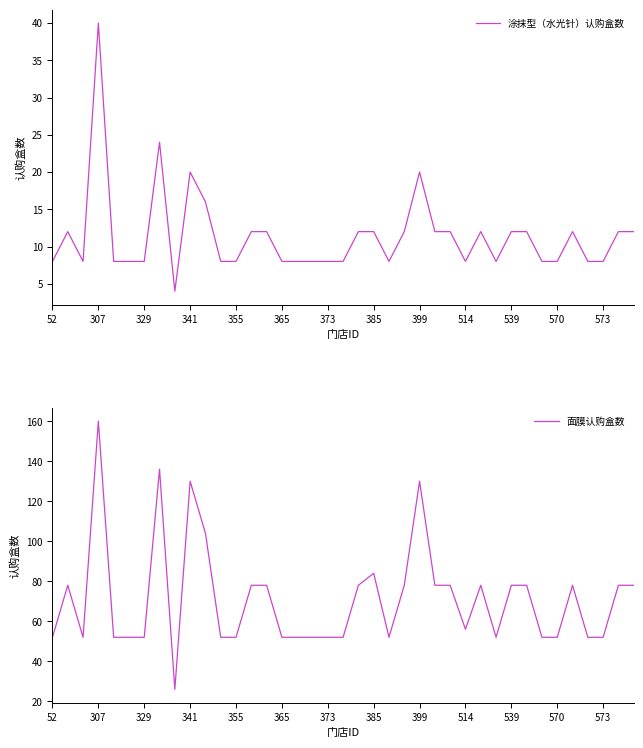

What is the sum of all 涂抹型（水光针）认购盒数 values?

444